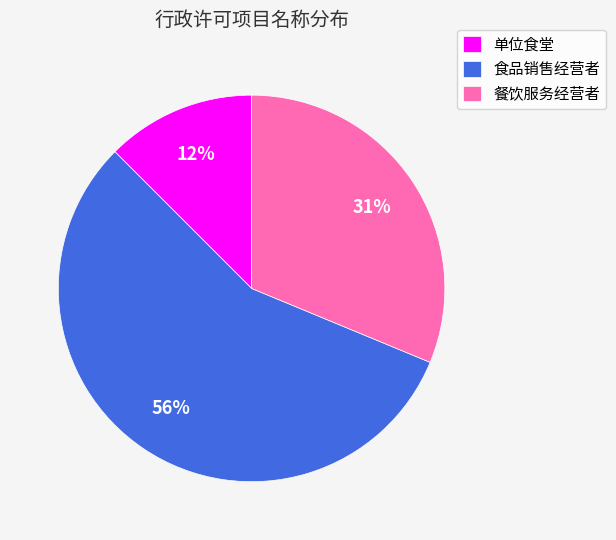

Is there a majority slice in this chart?

Yes